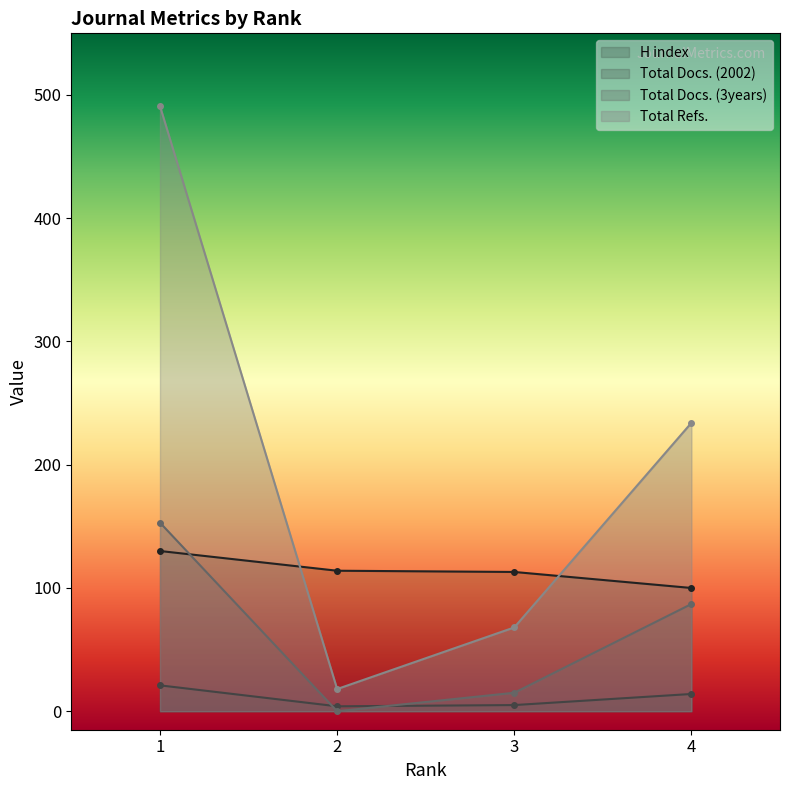

Between 1 and 3, which series saw the biggest shift?

Total Refs.